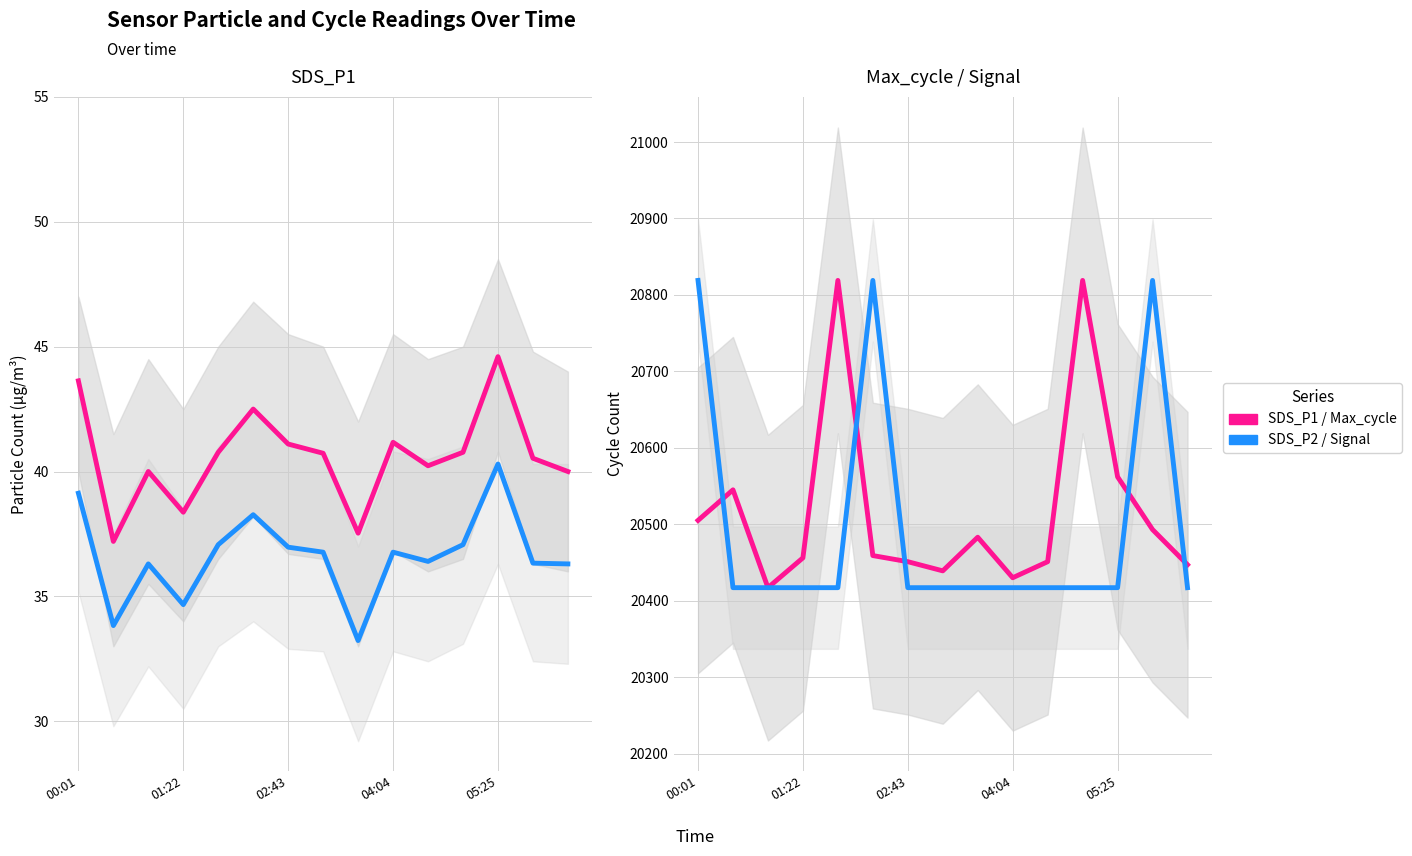

True or false: SDS_P2 and Signal (norm.) intersect in this chart.

False